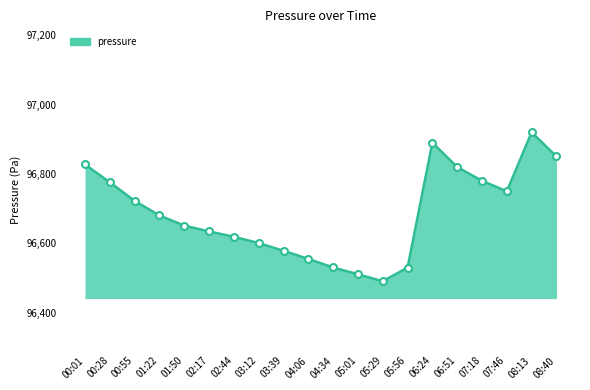

Where is the first local maximum?

06:24